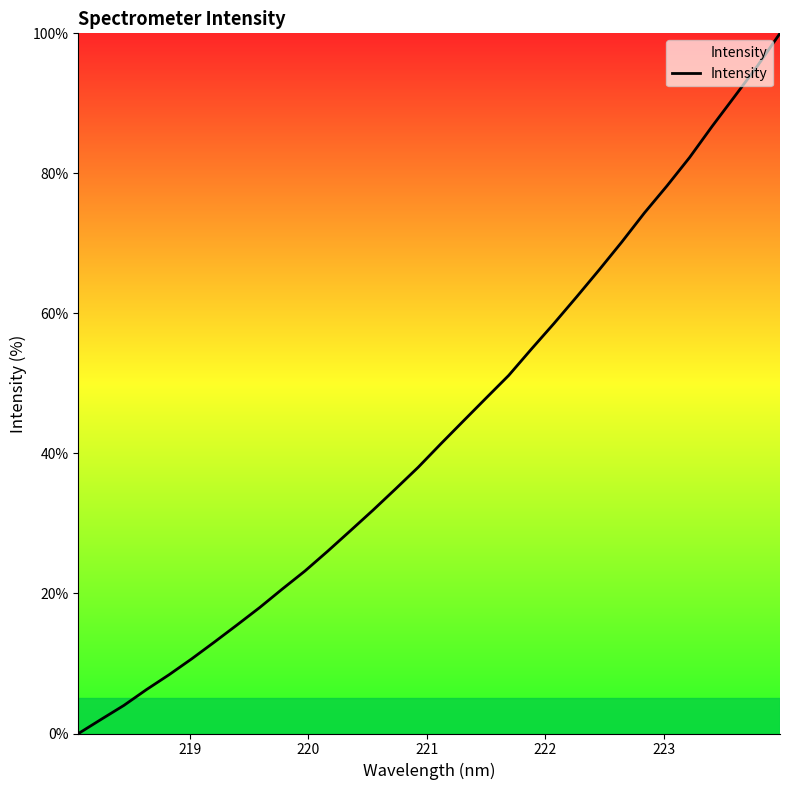

What is the greatest value displayed?

100.0